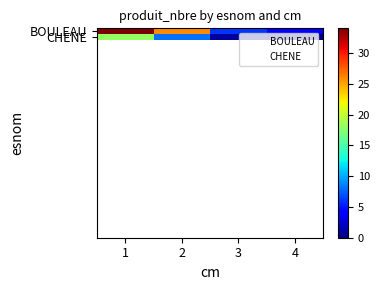

At which category does the chart reach its peak across all series?

1